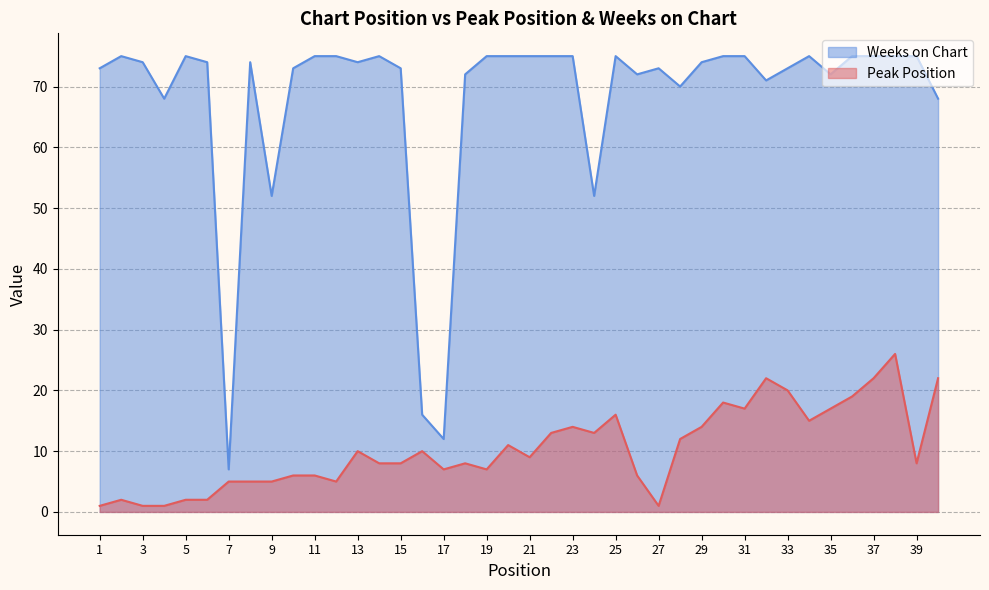

Is the value of Weeks on Chart at 22 greater than the value of Peak Position at 28?

Yes